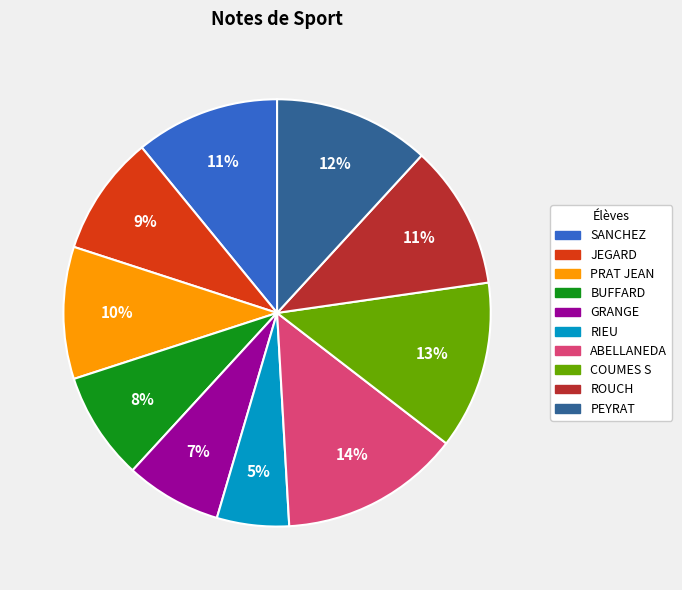

Count the number of slices in the pie.

10